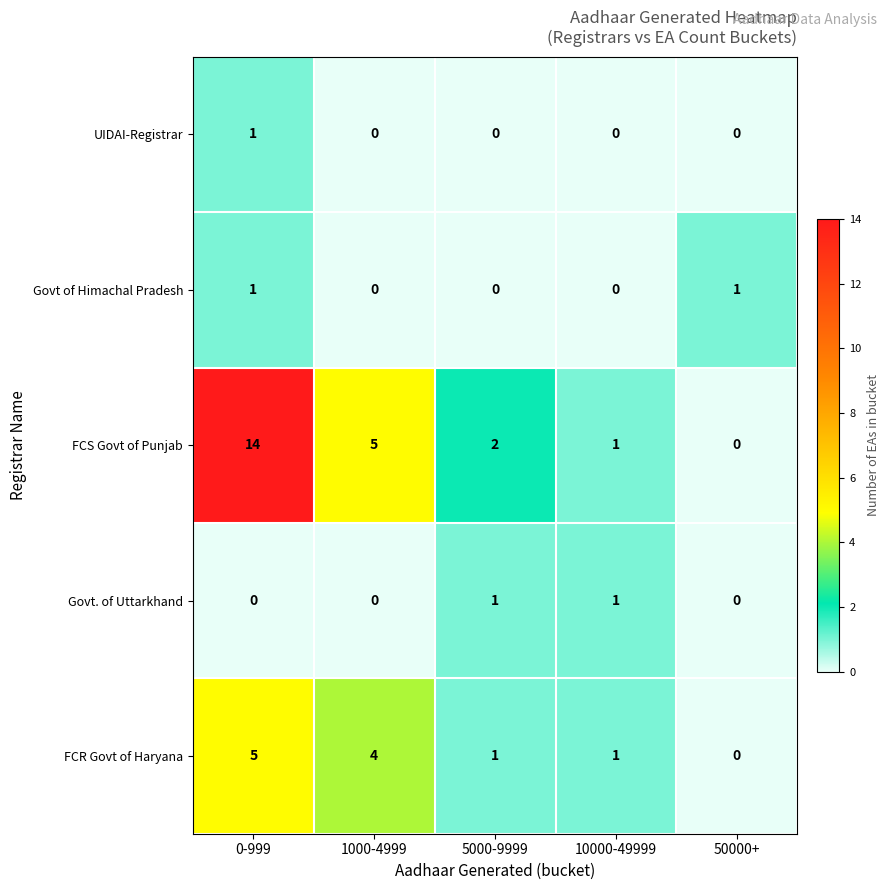

Is the value of Govt. of Uttarkhand at 5000-9999 greater than the value of FCS Govt of Punjab at 5000-9999?

No